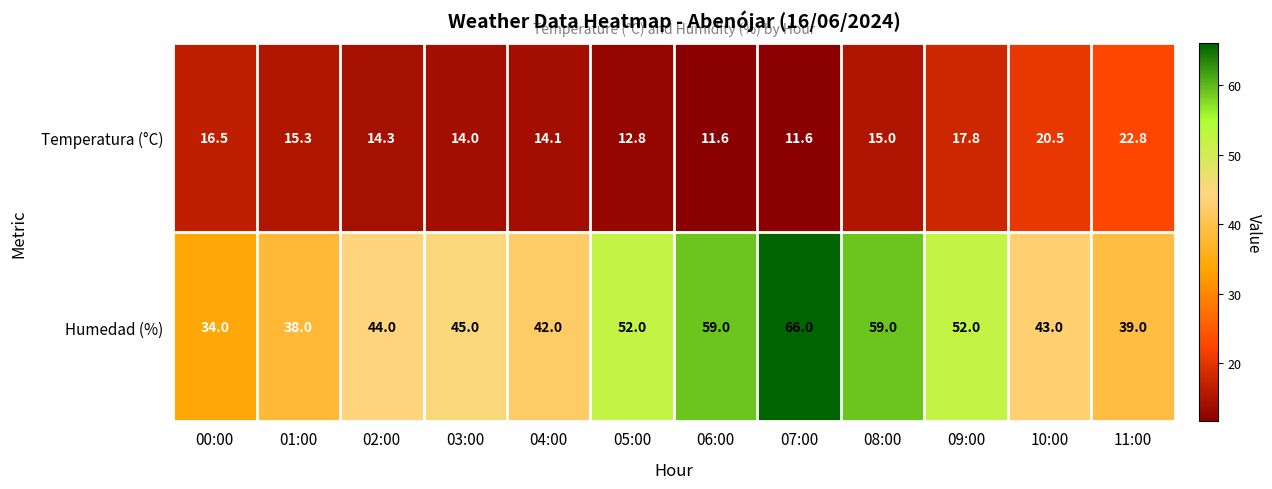

Reading left to right, list all the values displayed in this chart.

Temperatura (°C): 00:00=16.5	01:00=15.3	02:00=14.3	03:00=14.0	04:00=14.1	05:00=12.8	06:00=11.6	07:00=11.6	08:00=15.0	09:00=17.8	10:00=20.5	11:00=22.8
Humedad (%): 00:00=34.0	01:00=38.0	02:00=44.0	03:00=45.0	04:00=42.0	05:00=52.0	06:00=59.0	07:00=66.0	08:00=59.0	09:00=52.0	10:00=43.0	11:00=39.0